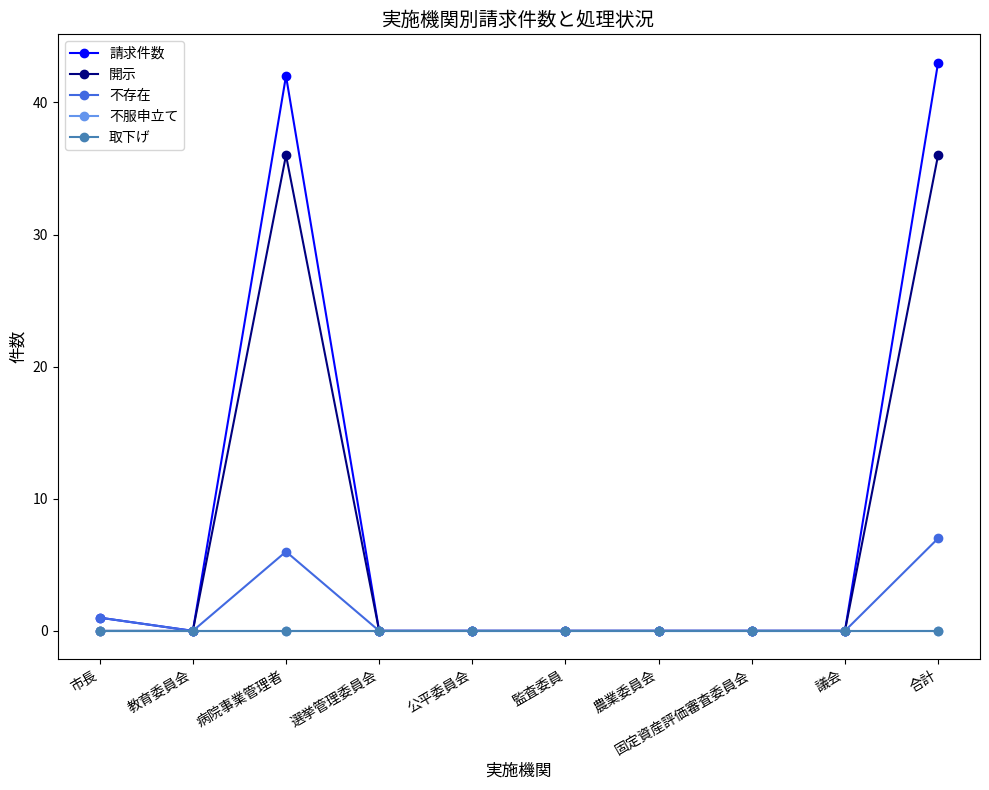

What is the label of the 3rd point from the left?

病院事業管理者